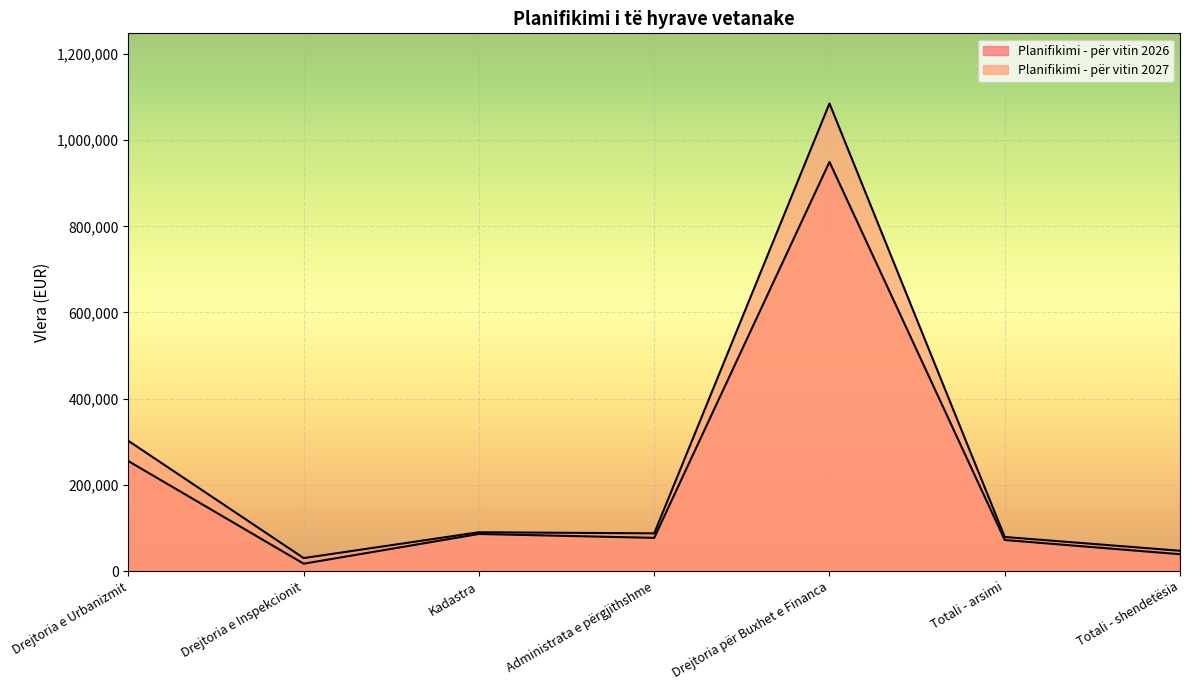

What is the sum of the Planifikimi - për vitin 2027 values at Drejtoria për Buxhet e Financa and Kadastra?

1175136